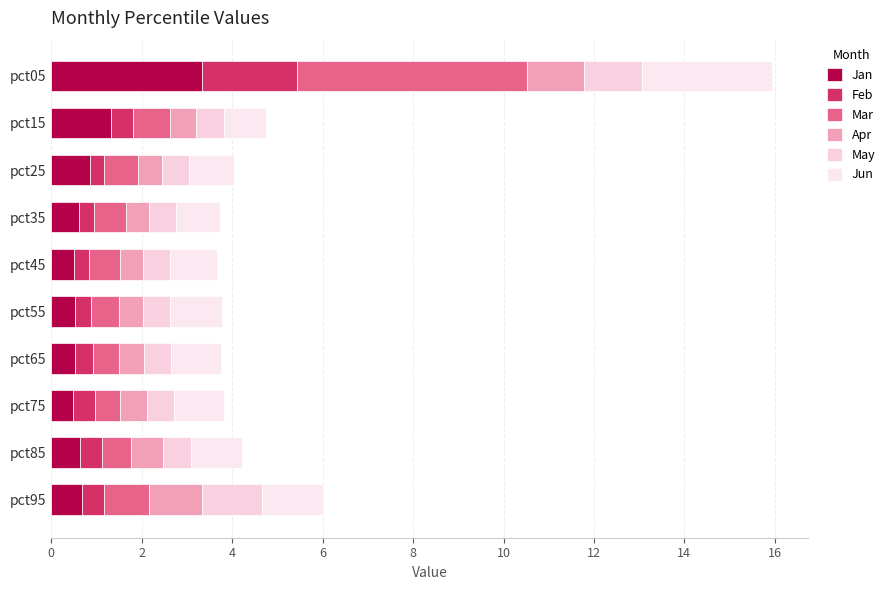

Rank the categories by Apr value from highest to lowest.

pct05, pct95, pct85, pct75, pct15, pct65, pct55, pct25, pct45, pct35